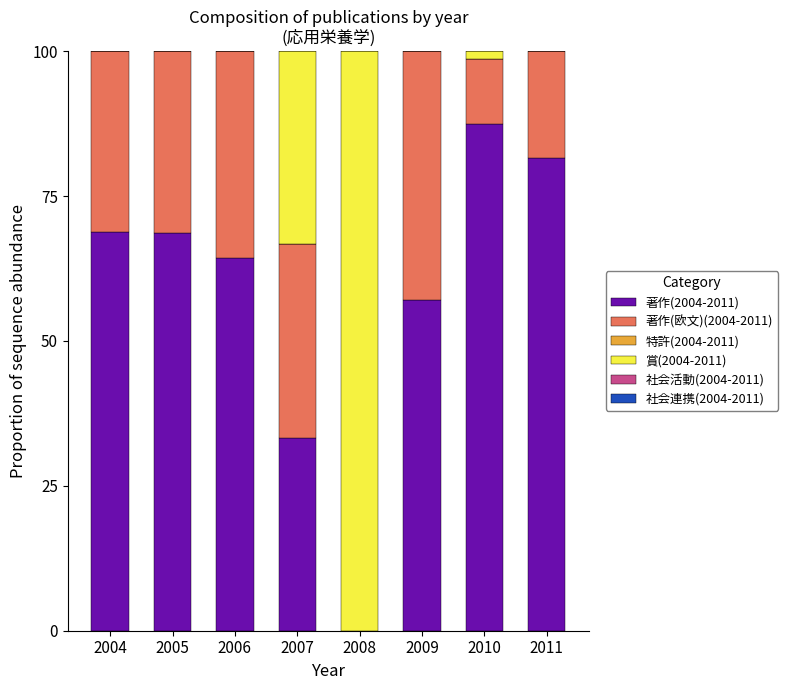

At which label does 著作(2004-2011) reach its peak?

2010